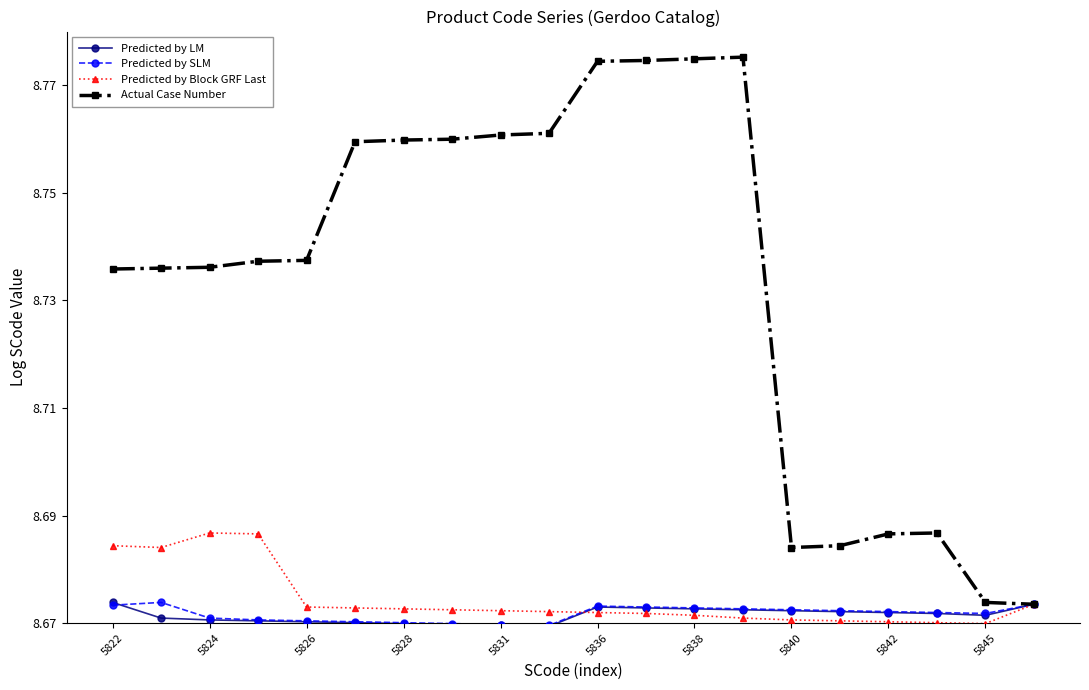

Count the Actual Case Number values in the range 8 to 9.

20